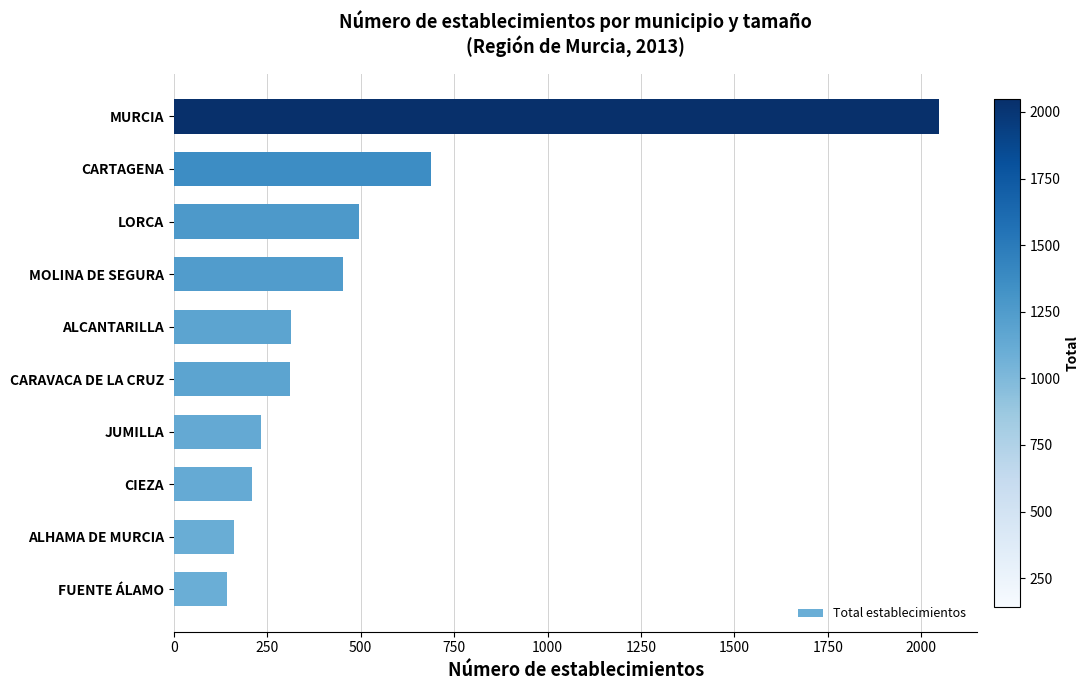

What is the smallest value displayed?

143